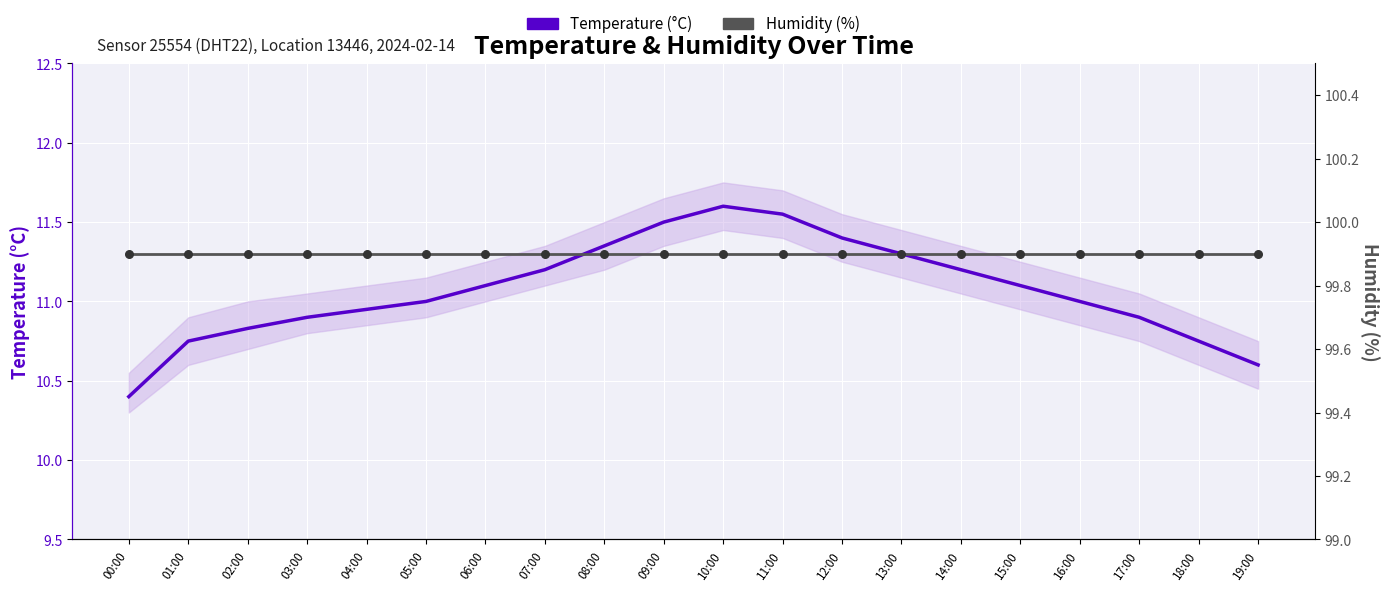

Which series reaches the maximum Y coordinate?

Humidity (%)